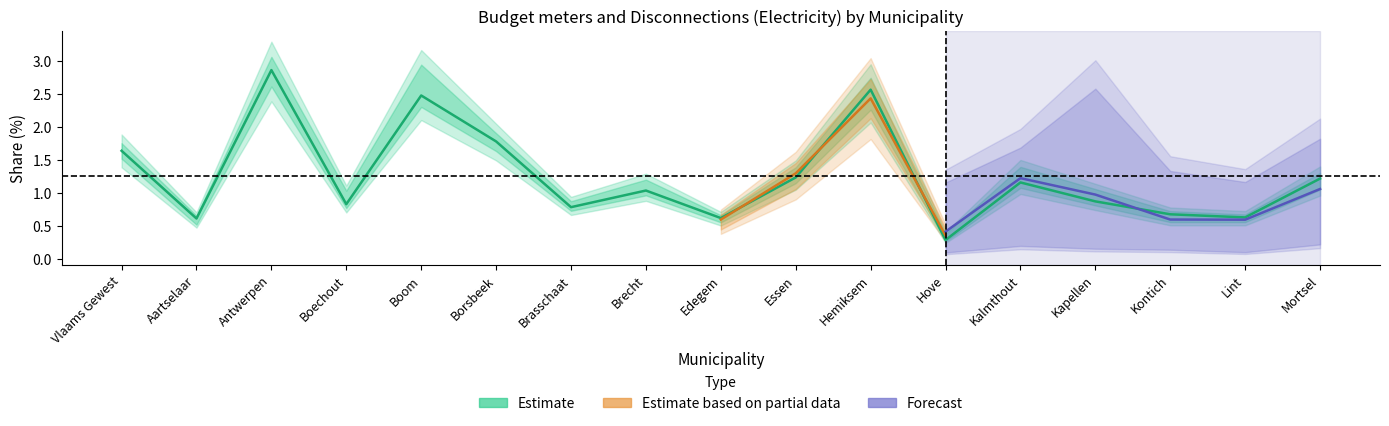

Is this an area chart (filled region under the line)?

No